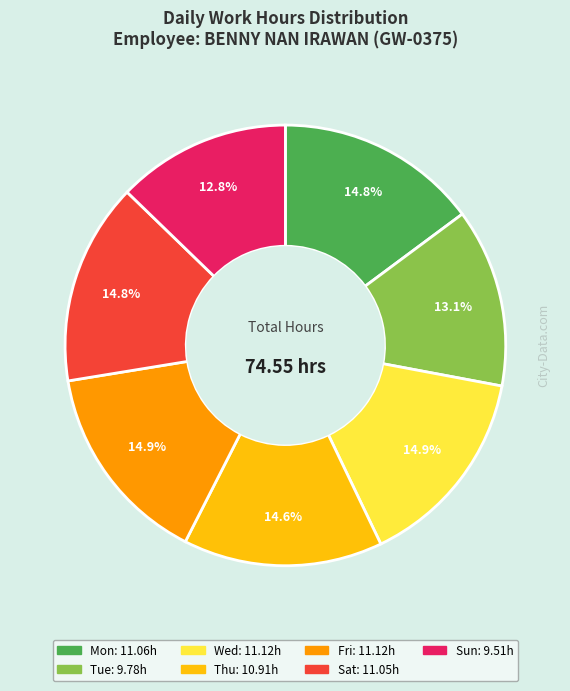

To the nearest percent, what percentage of the pie is Wed?

15%